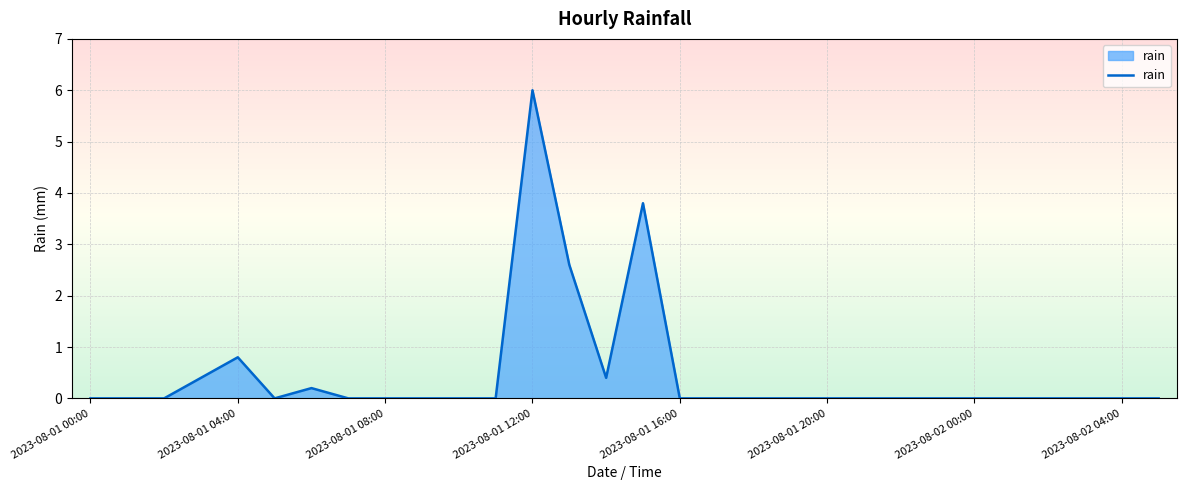

What is the difference between the maximum and minimum values?

6.0